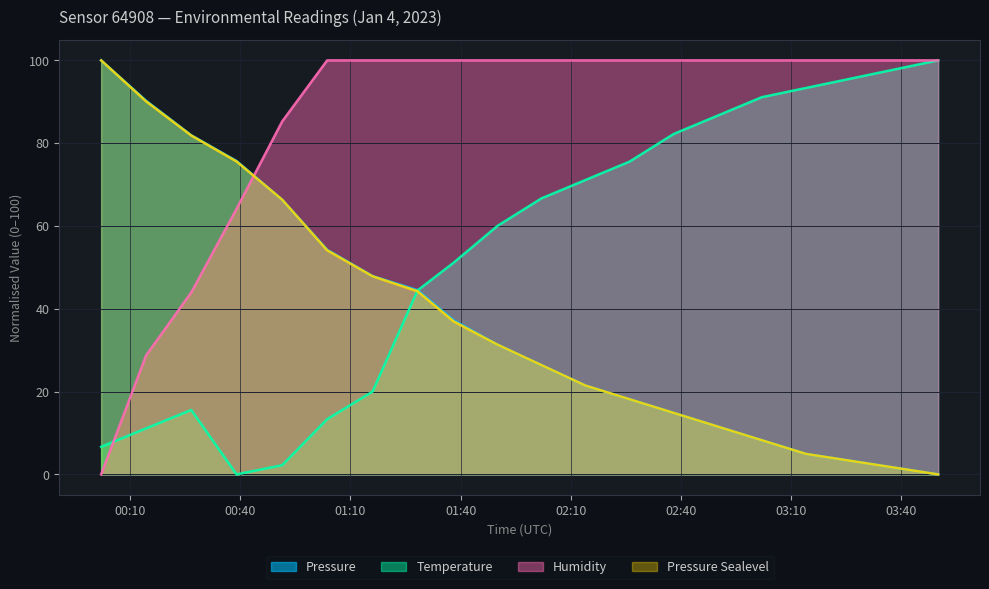

Where do Humidity and Temperature first cross each other?

2023-01-04T00:02:08 and 2023-01-04T00:14:22